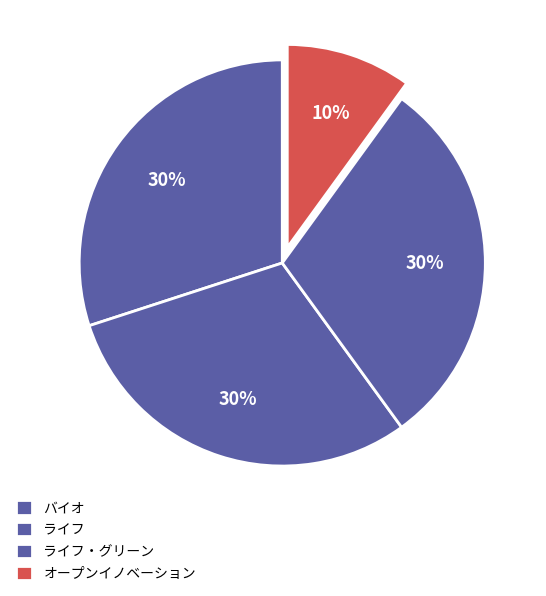

Does any single category account for the majority?

No